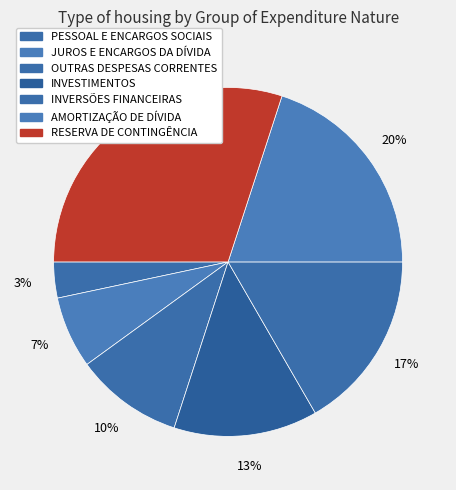

Count the number of slices in the pie.

7